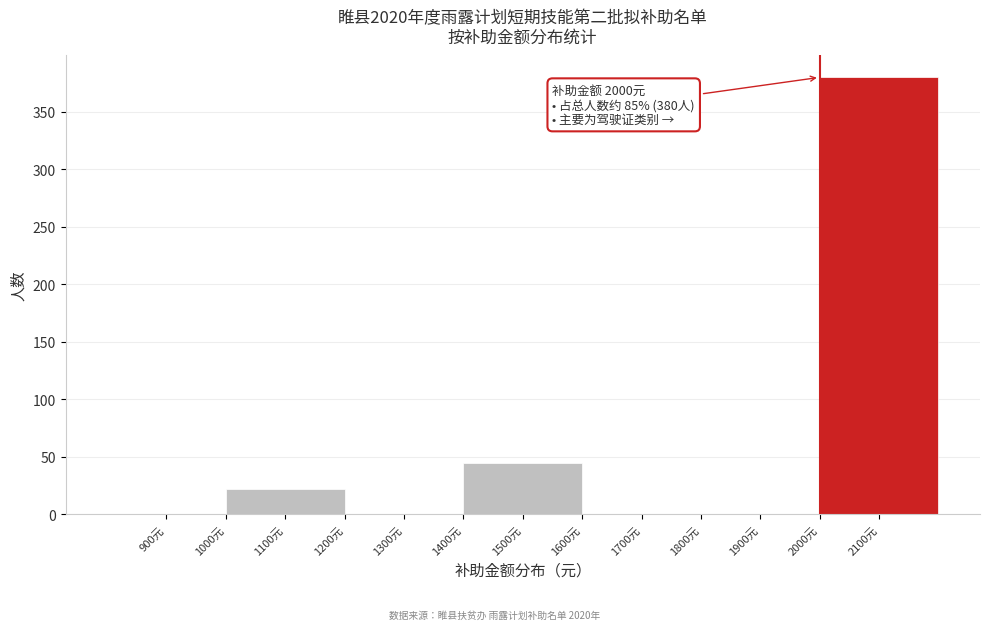

Which range on the x-axis has the tallest bar?

2000 to 2200